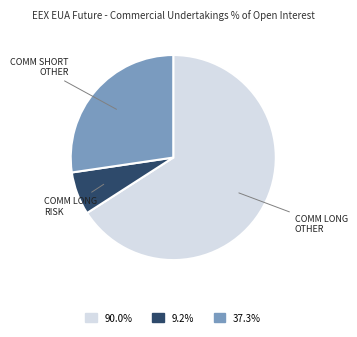

Count the number of slices in the pie.

3